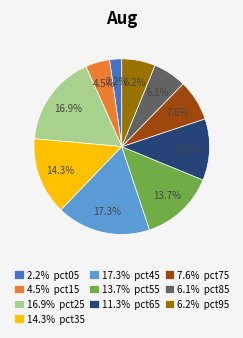

What is the total percentage of 6.1% pct85 and 14.3% pct35?

20.4%